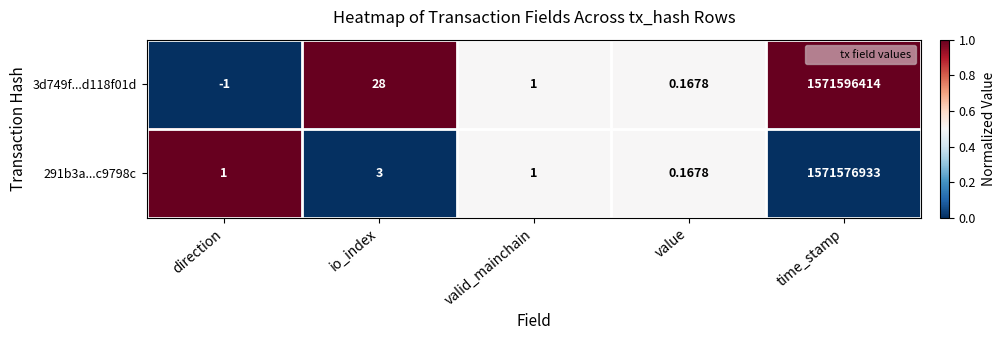

At which label is 291b3a...c9798c closest to 785788466?

io_index